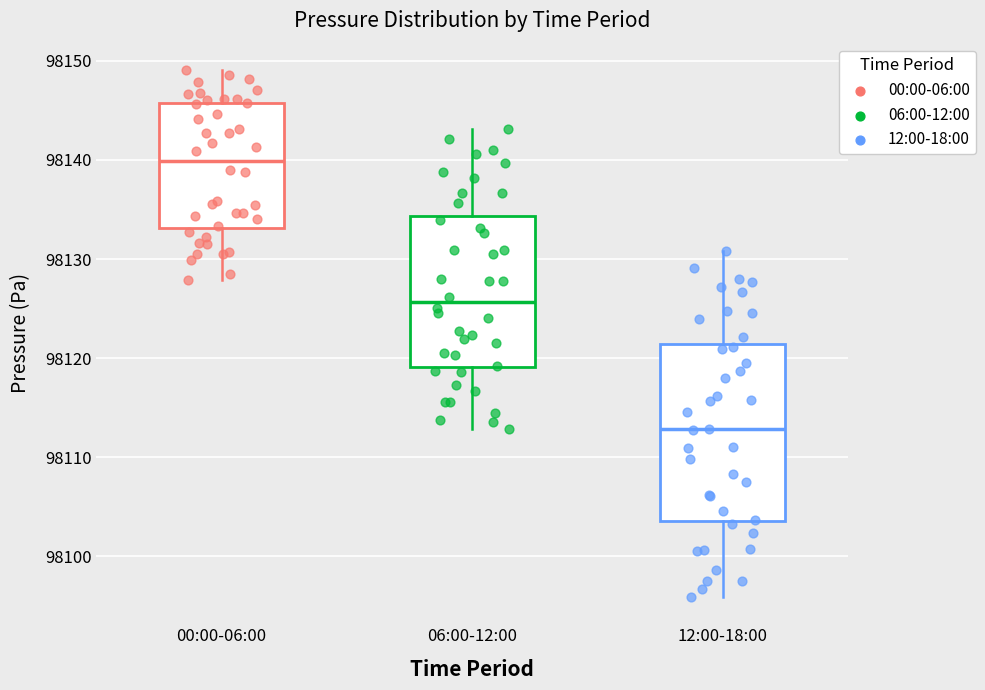

Reading left to right, transcribe this box plot: for each box, give where its median line is, the range the box spans, and where its two whiskers end, as read against the y-axis. The values are not printed on the chart, so give them approximately, as read against the axis.

00:00-06:00: median 98140, box 98133 to 98146, whiskers 98128 to 98149
06:00-12:00: median 98126, box 98119 to 98134, whiskers 98113 to 98143
12:00-18:00: median 98113, box 98104 to 98121, whiskers 98096 to 98131